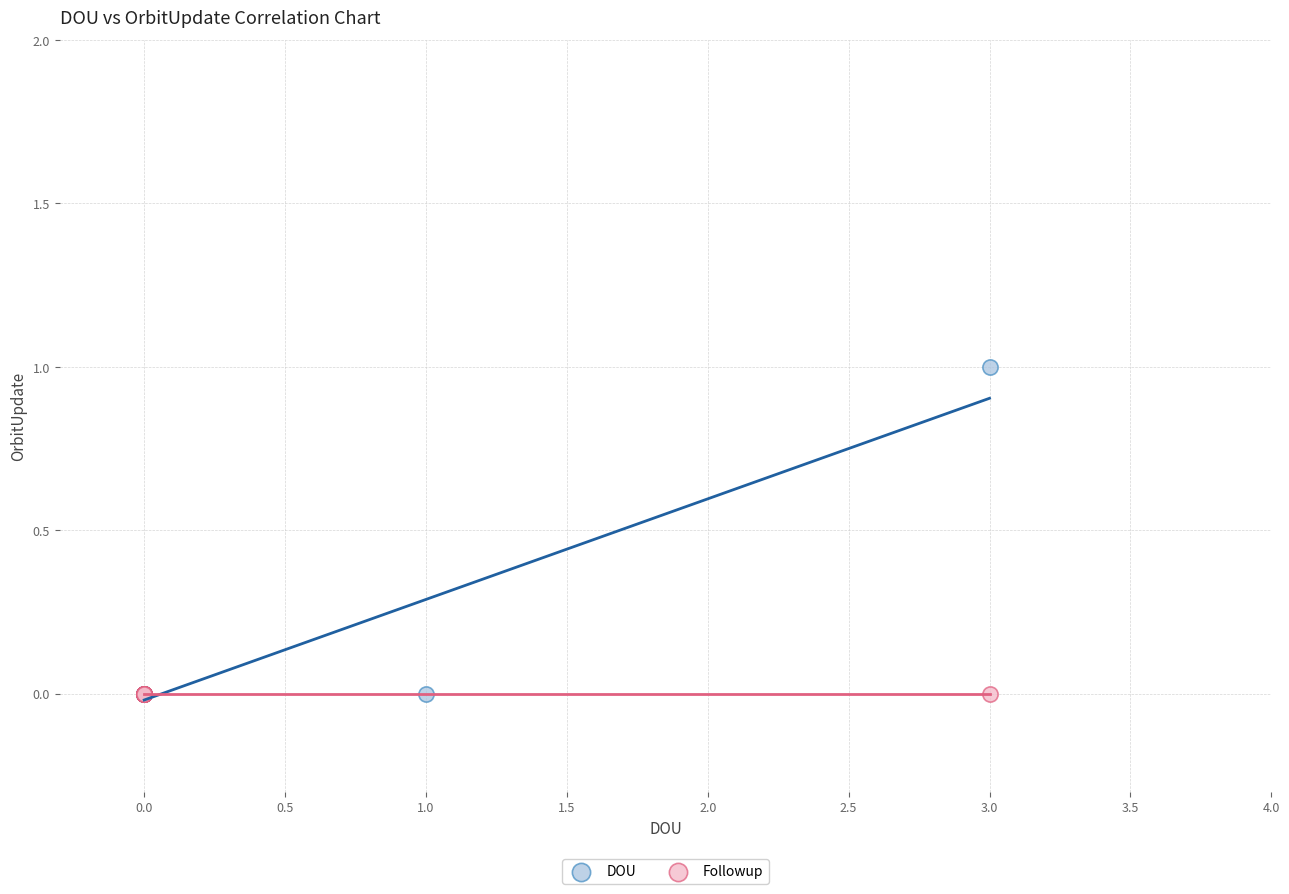

What are all the series names shown in the legend?

DOU, Followup